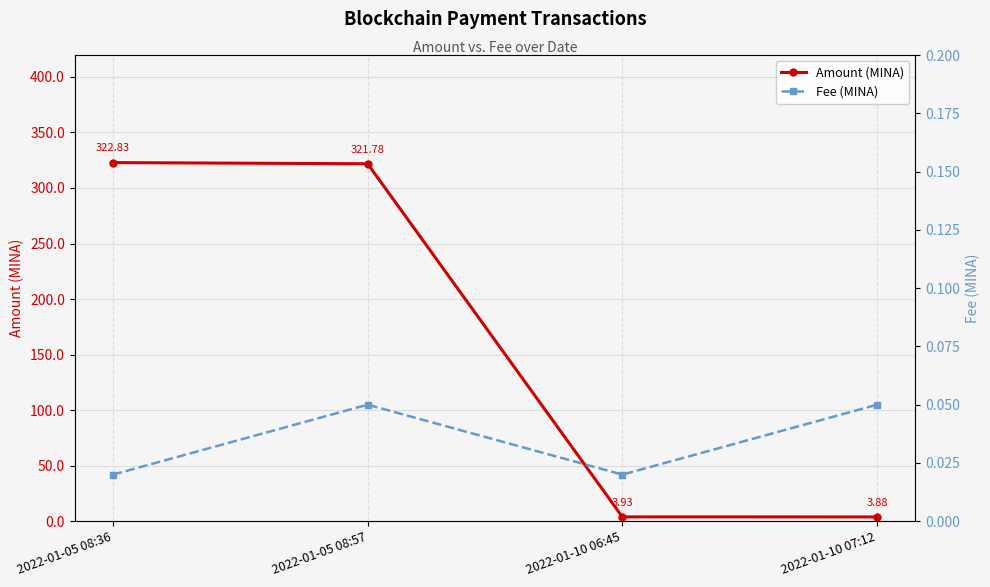

Reading left to right, extract all data points from this chart.

Amount (MINA): 2022-01-05 08:36=322.8	2022-01-05 08:57=321.8	2022-01-10 06:45=3.9	2022-01-10 07:12=3.9
Fee (MINA): 2022-01-05 08:36=0.0	2022-01-05 08:57=0.1	2022-01-10 06:45=0.0	2022-01-10 07:12=0.1